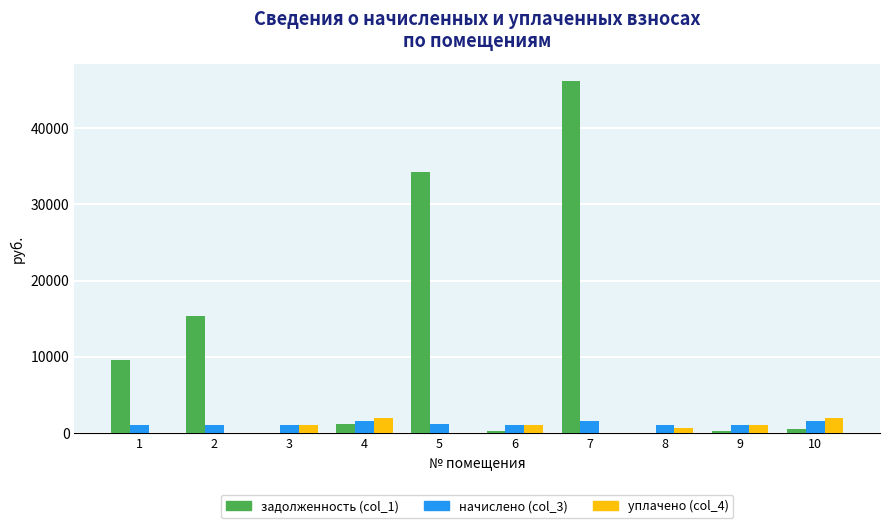

What is the greatest value displayed?

46153.4